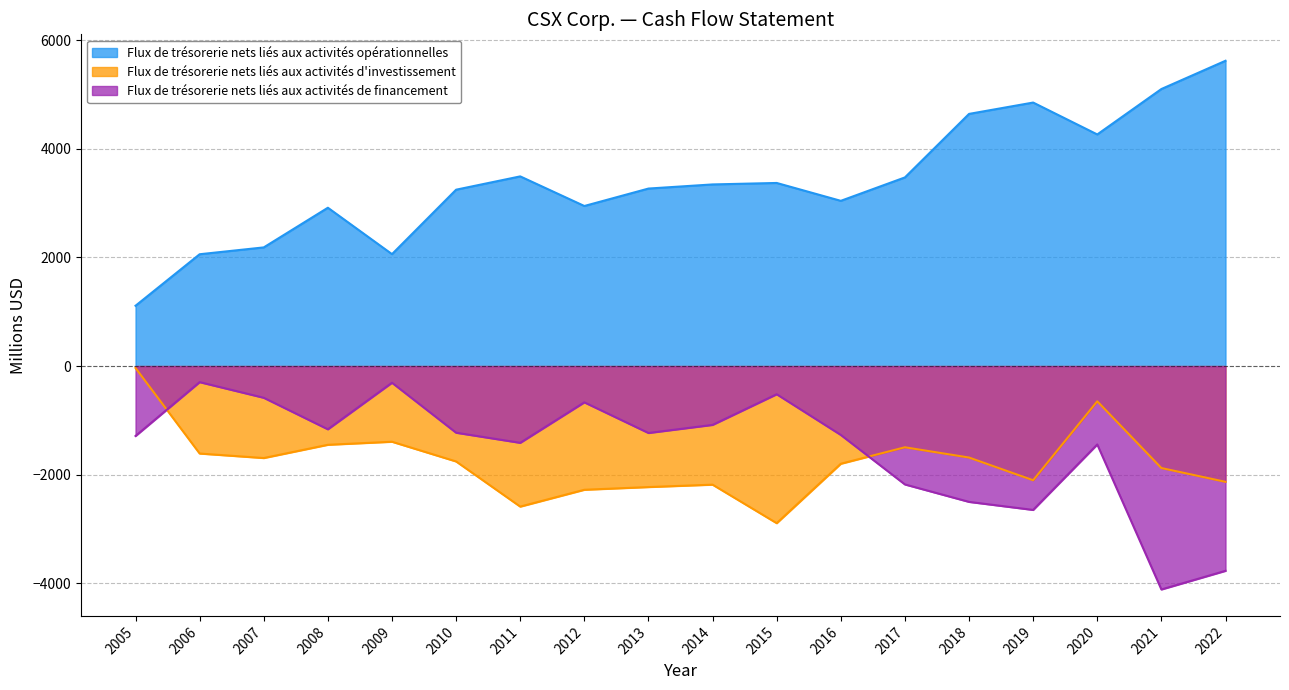

What is the spread (max minus min) of values at 2013?

5494